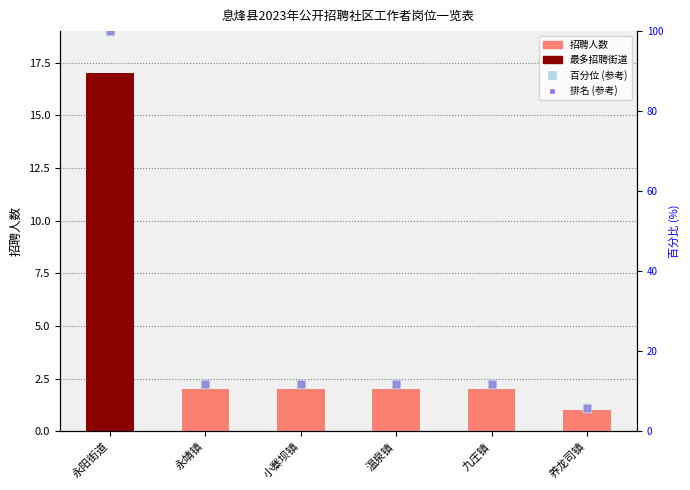

At which label is 招聘人数 closest to 9?

永靖镇